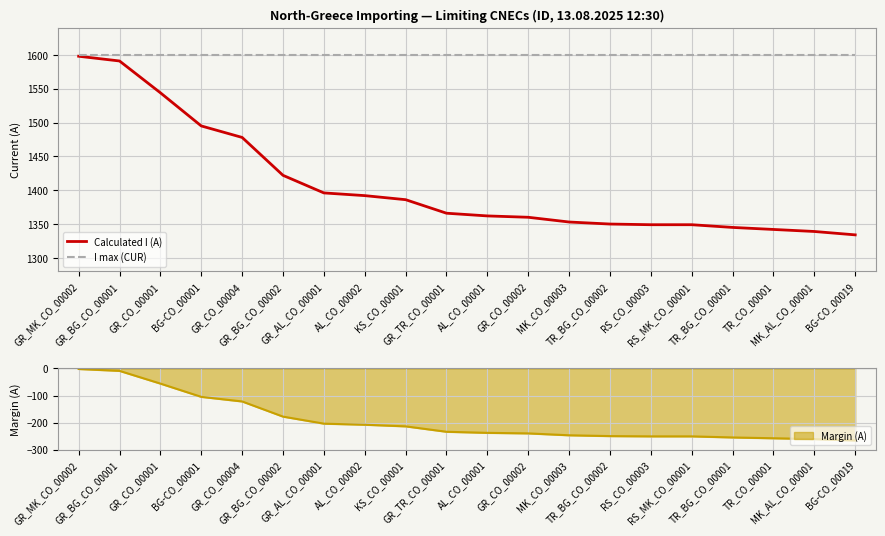

Is the value of I max (CUR) at AL_CO_00001 greater than the value of Calculated I (A) at AL_CO_00002?

Yes